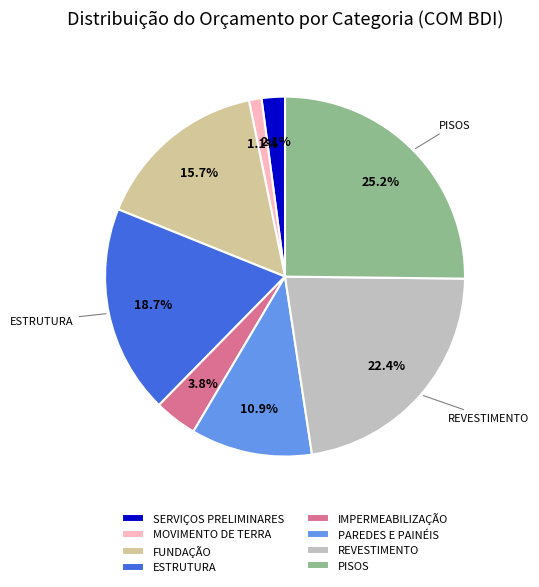

Rank the categories by value from lowest to highest.

MOVIMENTO DE TERRA, SERVIÇOS PRELIMINARES, IMPERMEABILIZAÇÃO, PAREDES E PAINÉIS, FUNDAÇÃO, ESTRUTURA, REVESTIMENTO, PISOS